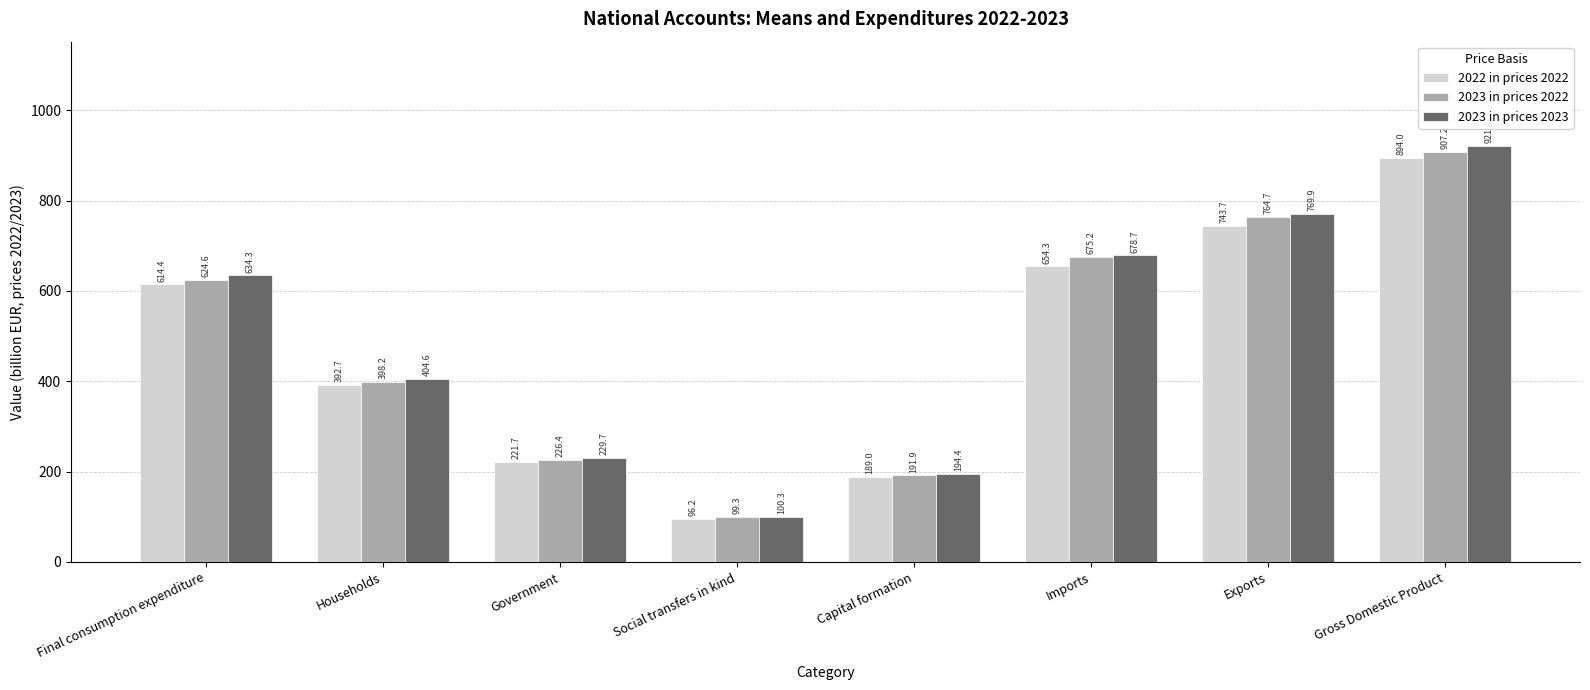

How many bars are there in each group?

3